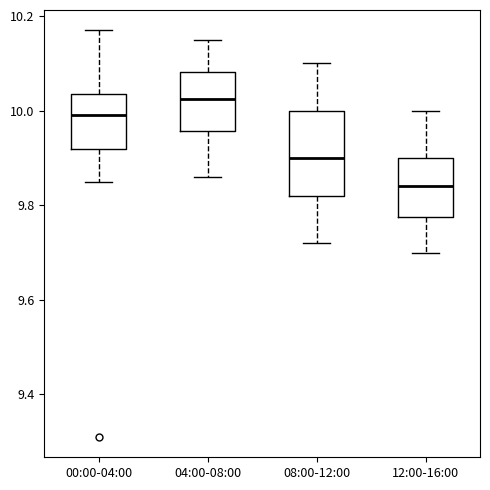

Reading left to right, read every box against the y-axis: the position of its median line, the range the box covers, and the ends of its whiskers. The values are not printed on the chart, so give them approximately, as read against the axis.

00:00-04:00: median 10.00, box 9.92 to 10.04, whiskers 9.86 to 10.18
04:00-08:00: median 10.02, box 9.96 to 10.08, whiskers 9.86 to 10.16
08:00-12:00: median 9.90, box 9.82 to 10.00, whiskers 9.72 to 10.10
12:00-16:00: median 9.84, box 9.78 to 9.90, whiskers 9.70 to 10.00